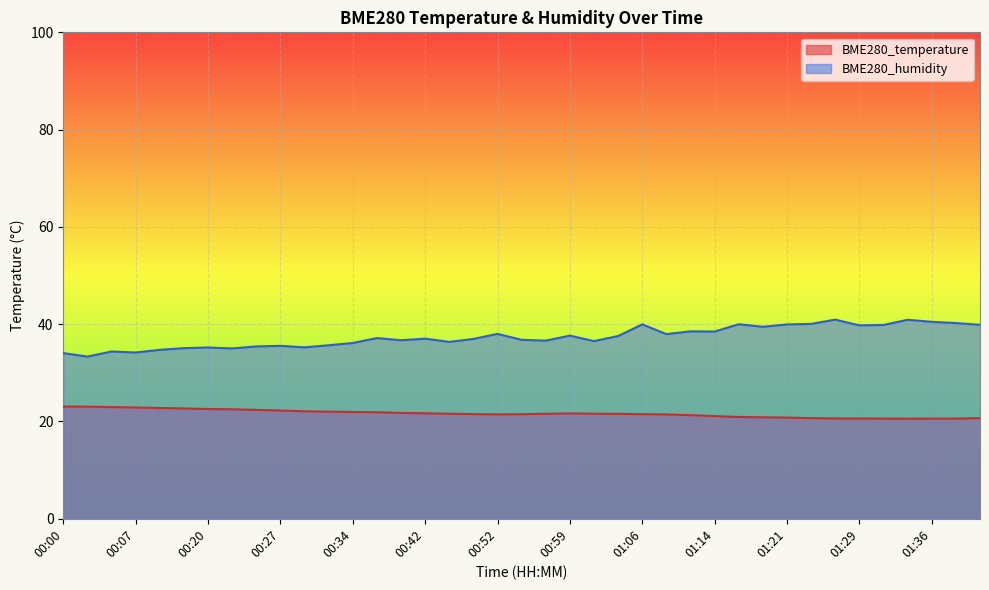

Which series has the largest total across all categories?

BME280_humidity